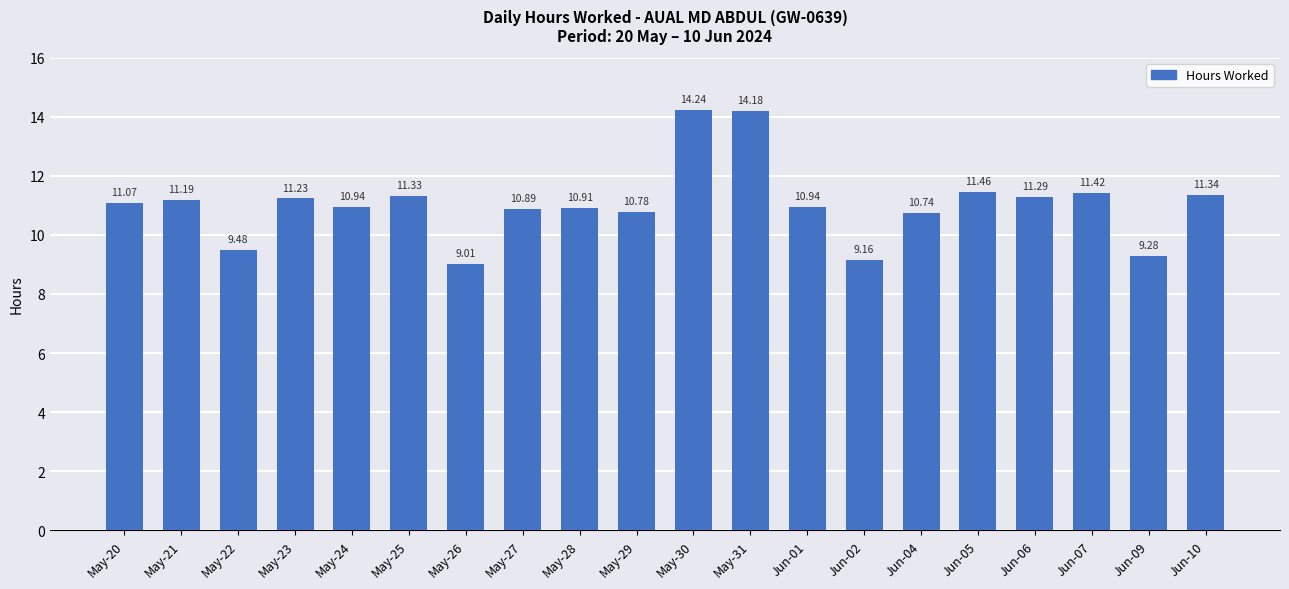

Count the number of categories in the chart.

20